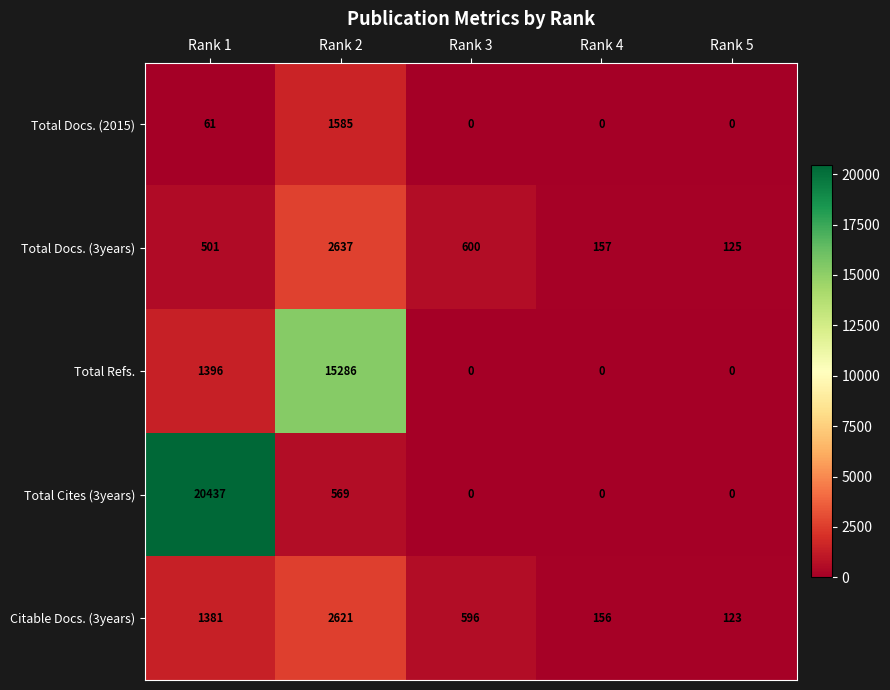

Rank the series by their maximum value, from lowest to highest.

Total Docs. (2015), Citable Docs. (3years), Total Docs. (3years), Total Refs., Total Cites (3years)